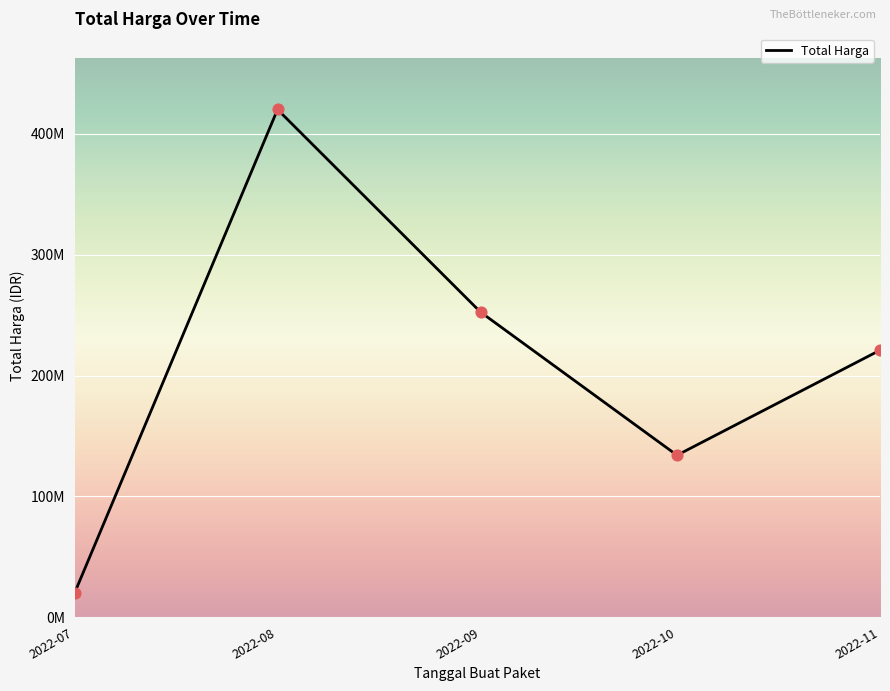

Between 2022-10 and 2022-11, which is larger?

2022-11